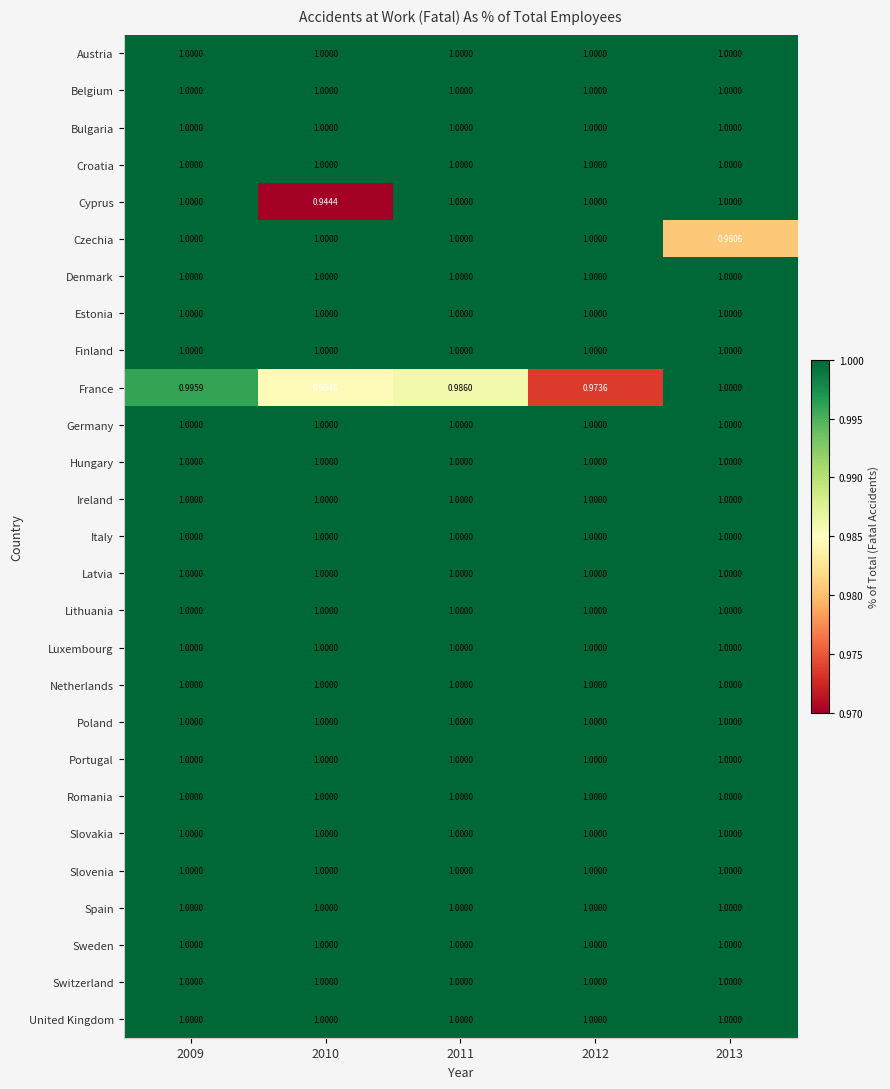

Which series has the largest range (max minus min)?

Cyprus